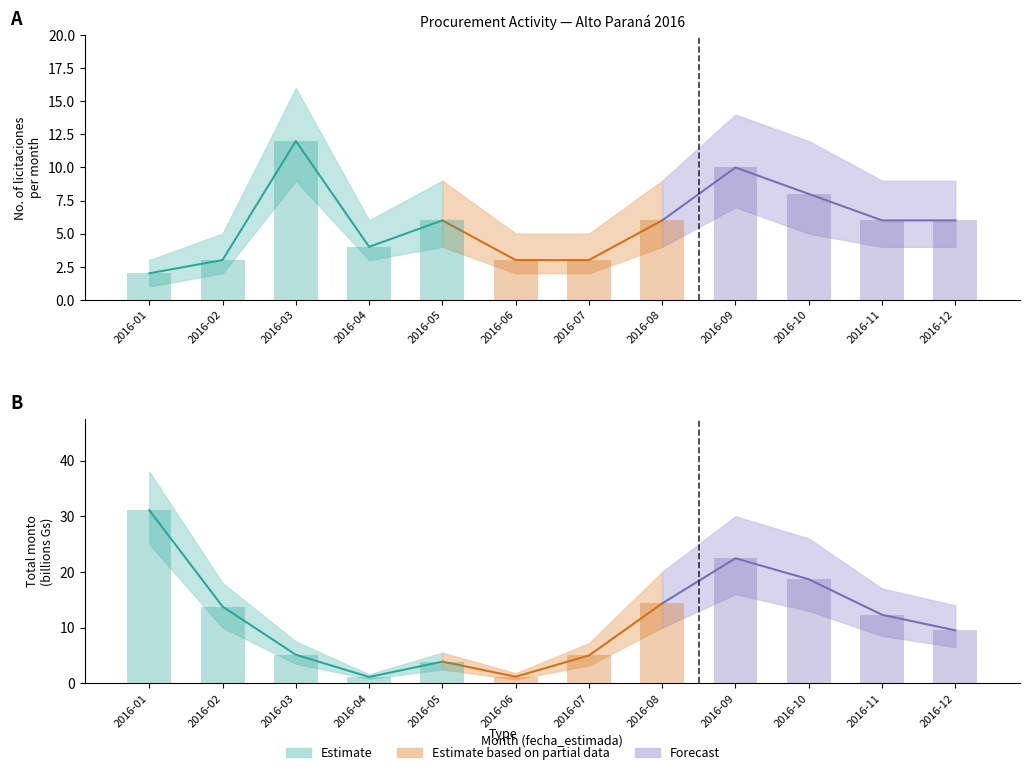

What is the average value of the monto_upper series?

15.5